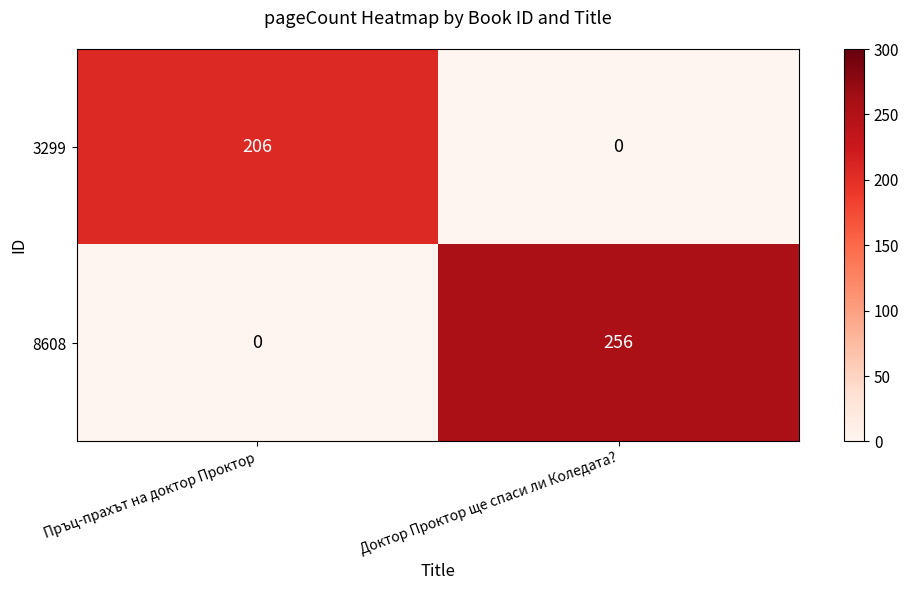

Rank the series by their average value, from highest to lowest.

8608, 3299